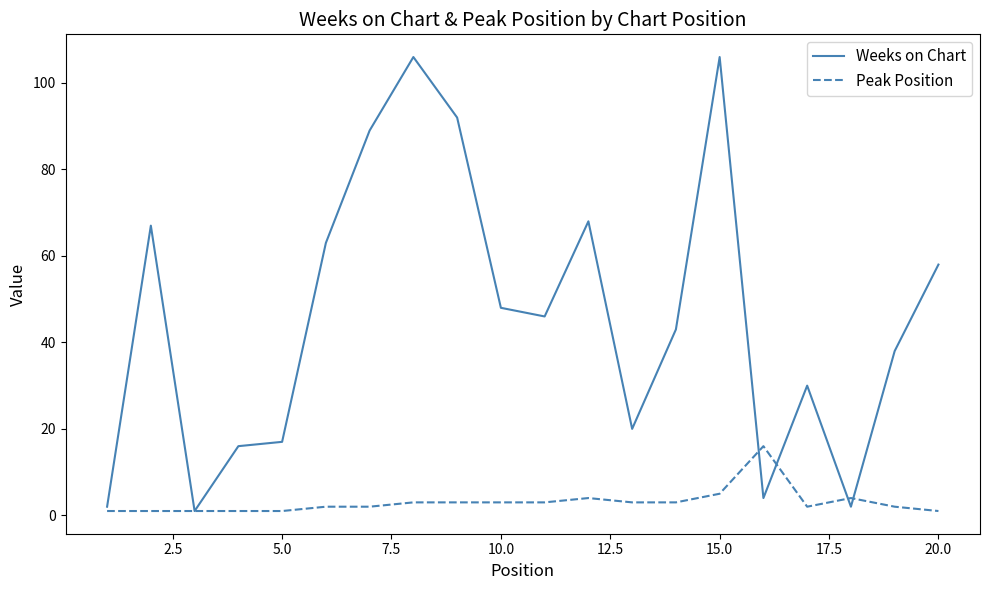

Rank the series by their maximum value, from lowest to highest.

Peak Position, Weeks on Chart